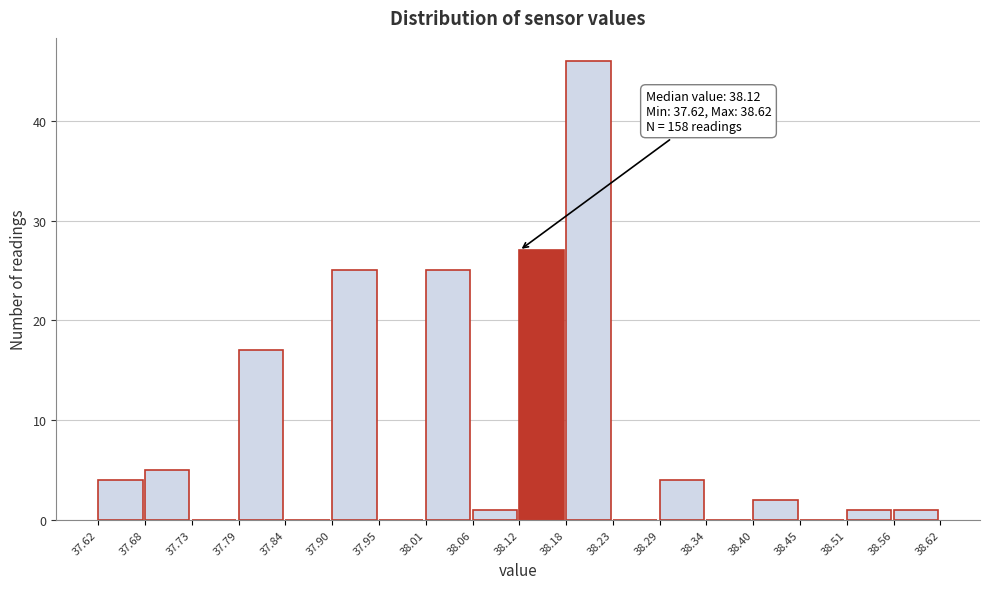

Over which range of the x-axis is the bar tallest?

38.18 to 38.23